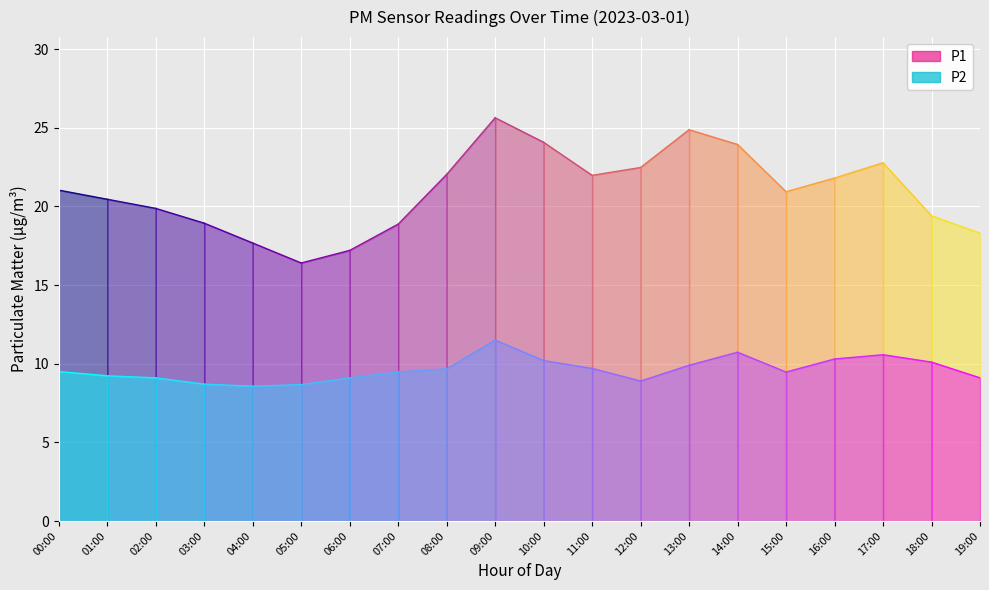

At which category is the sum across all series the highest?

09:00